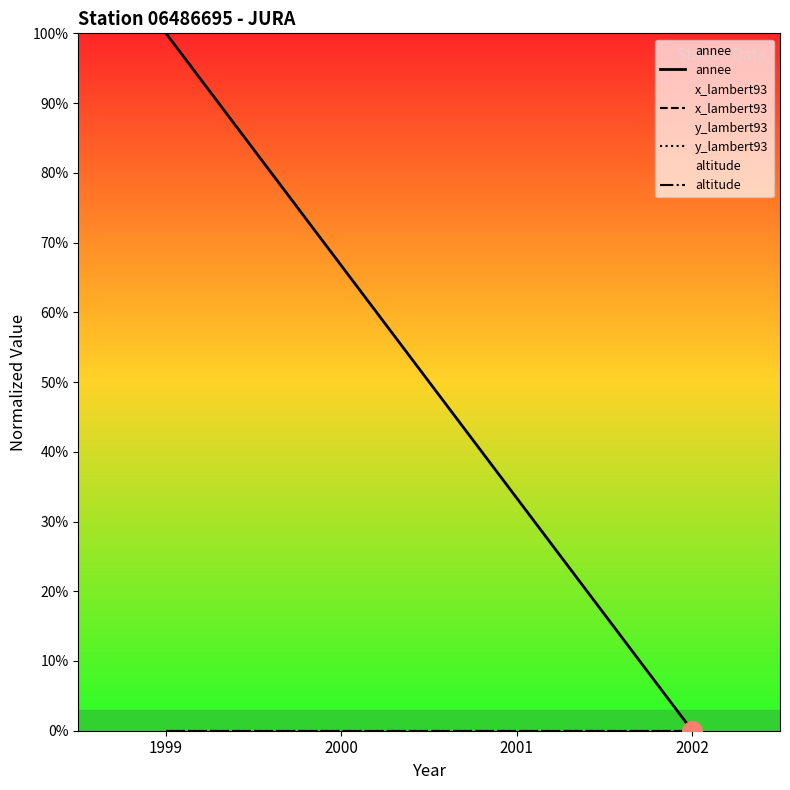

True or false: annee has a value of 66.7 at 1999.

False